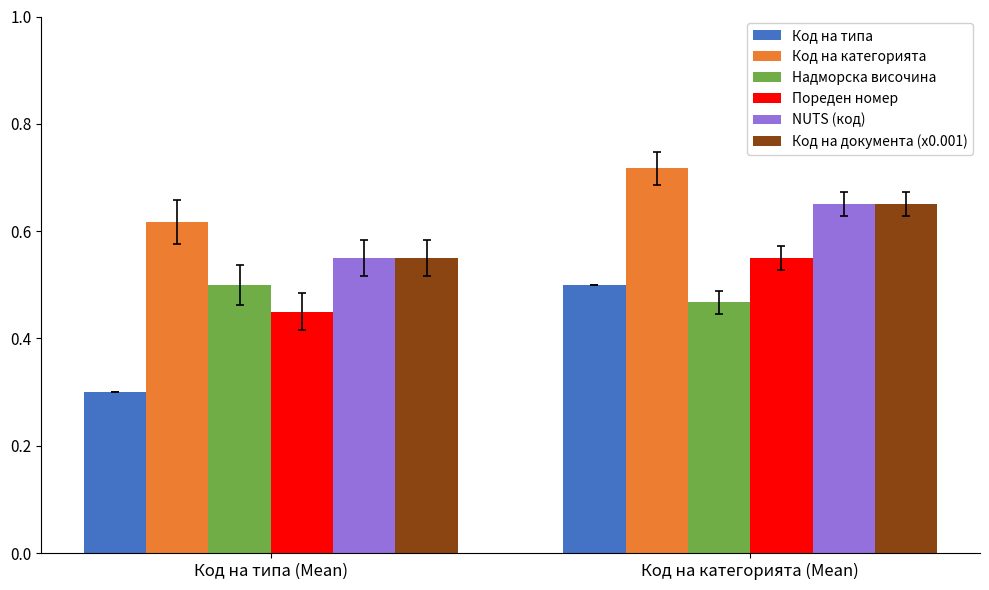

Rank the categories by Код на категорията value from highest to lowest.

Код на категорията (Mean), Код на типа (Mean)